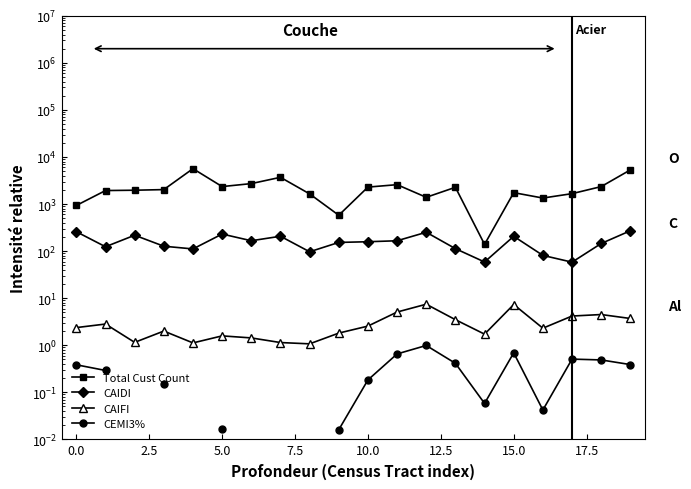

What is the lowest value of the Total Cust Count series?

139.0